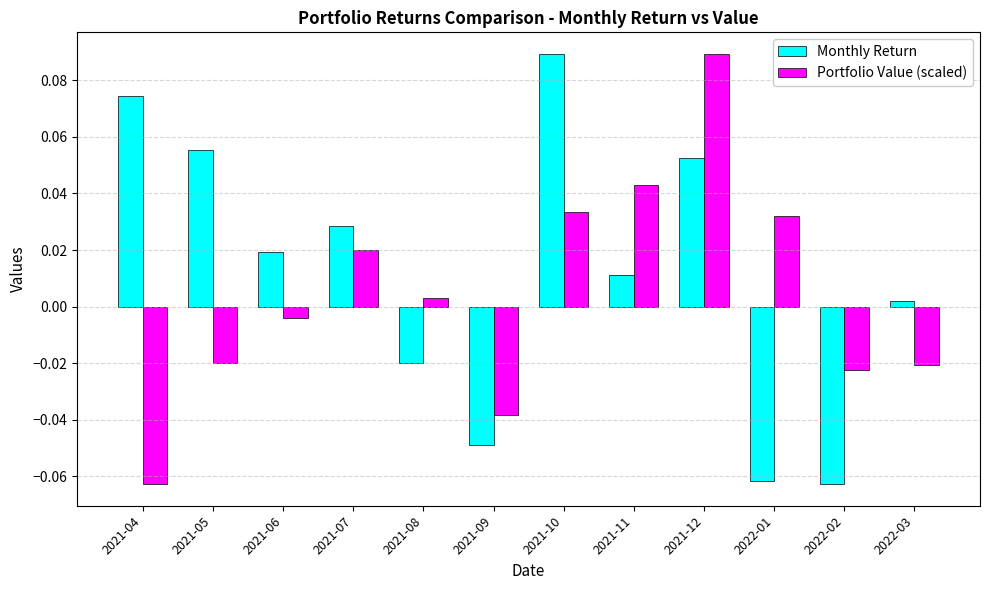

At which category is the sum across all series the highest?

2021-12